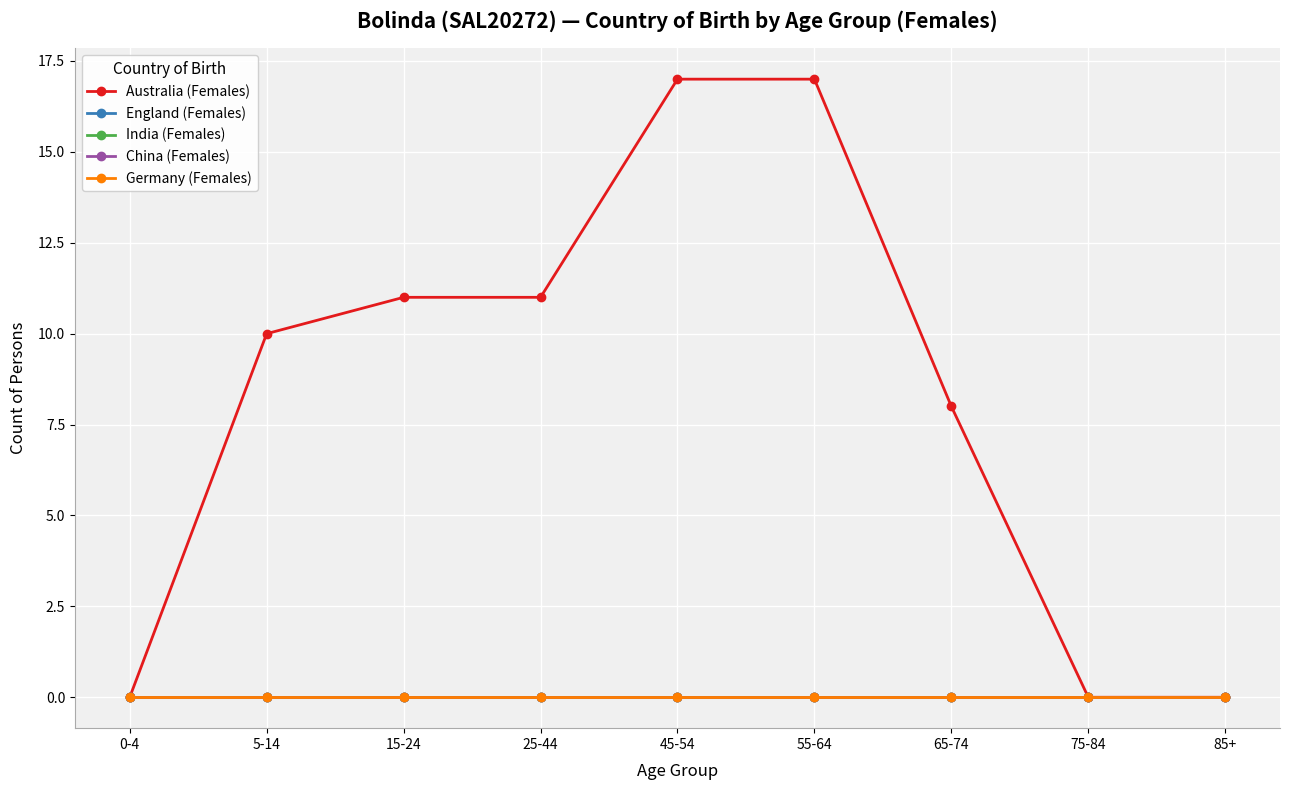

Reading left to right, transcribe all the data shown in this chart.

Australia (Females): 0	10	11	11	17	17	8	0	0
England (Females): 0	0	0	0	0	0	0	0	0
India (Females): 0	0	0	0	0	0	0	0	0
China (Females): 0	0	0	0	0	0	0	0	0
Germany (Females): 0	0	0	0	0	0	0	0	0